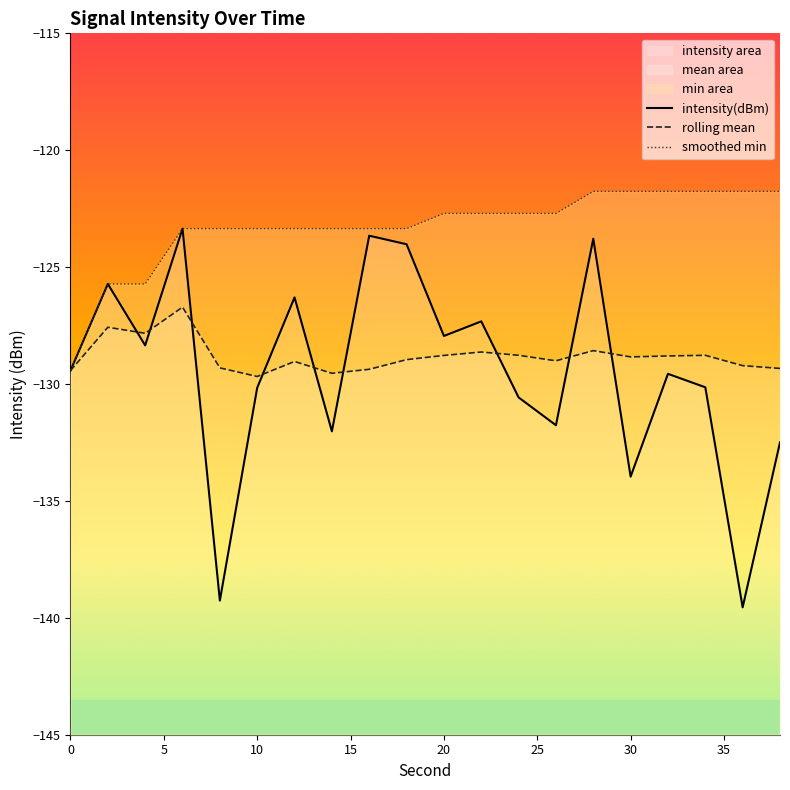

At which label does intensity(dBm) reach its peak?

6